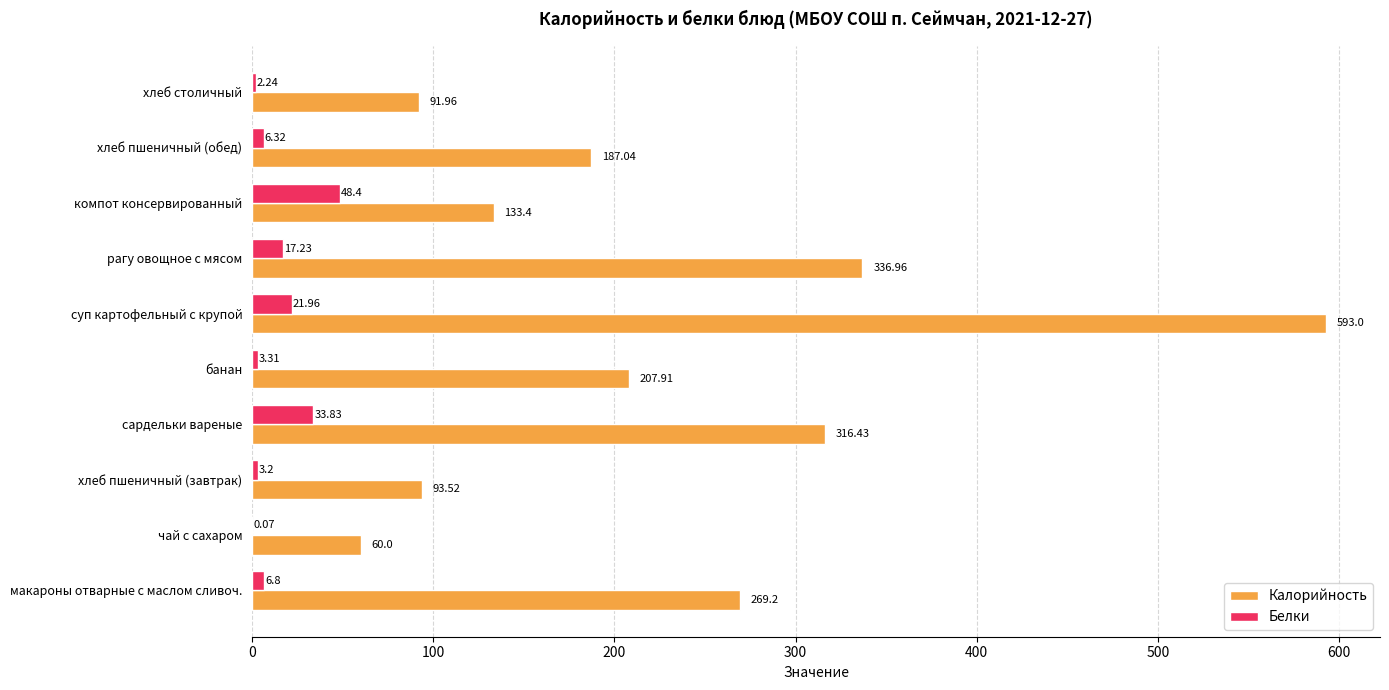

At which category does the chart reach its peak across all series?

суп картофельный с крупой